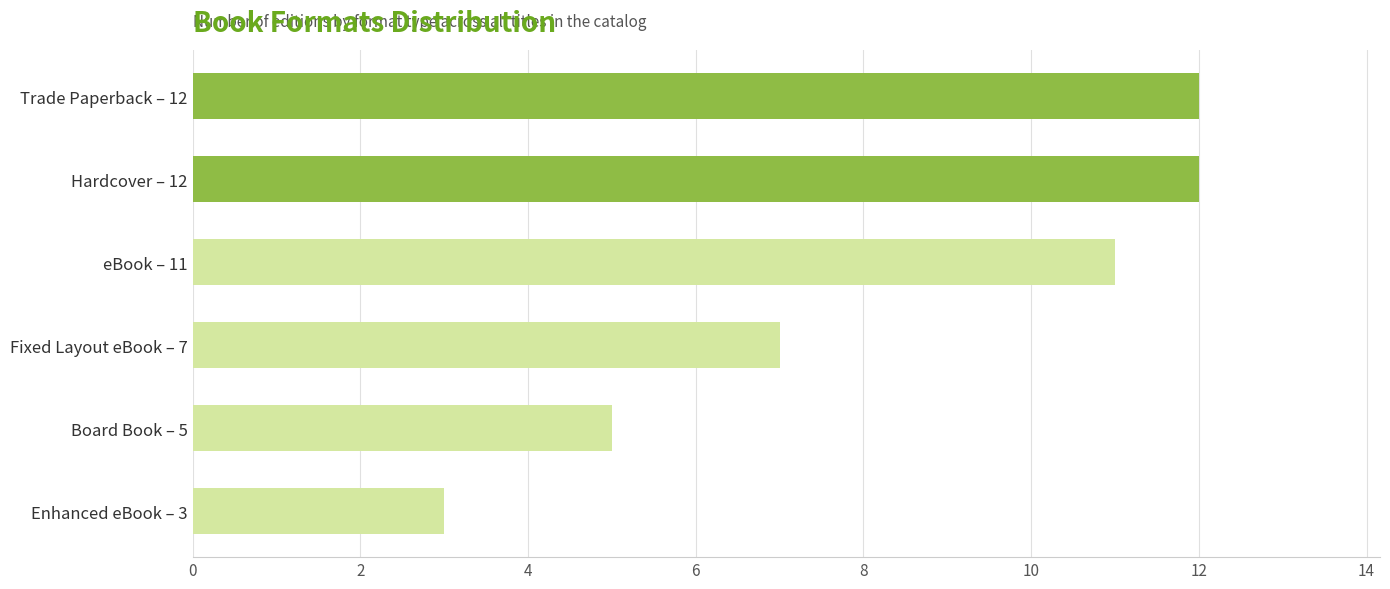

True or false: the data shows 10 at Fixed Layout eBook – 7.

False